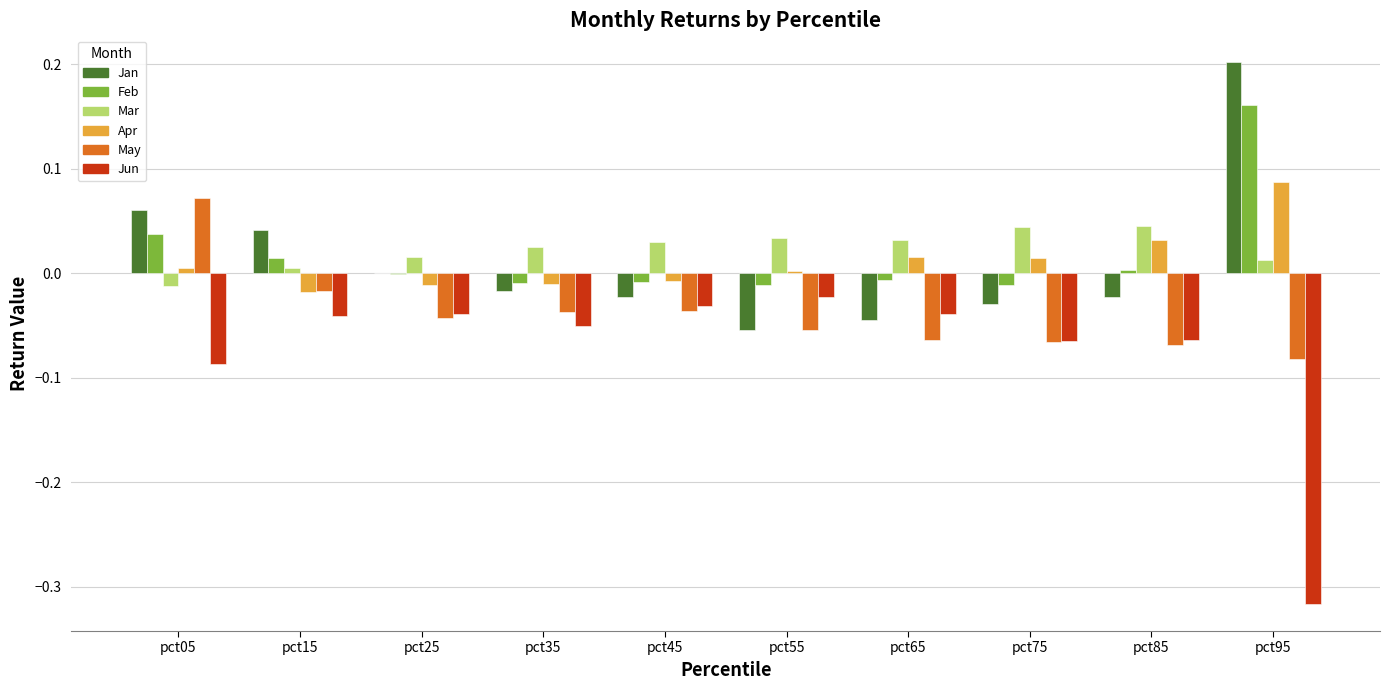

Which category has the highest value across all series?

pct95